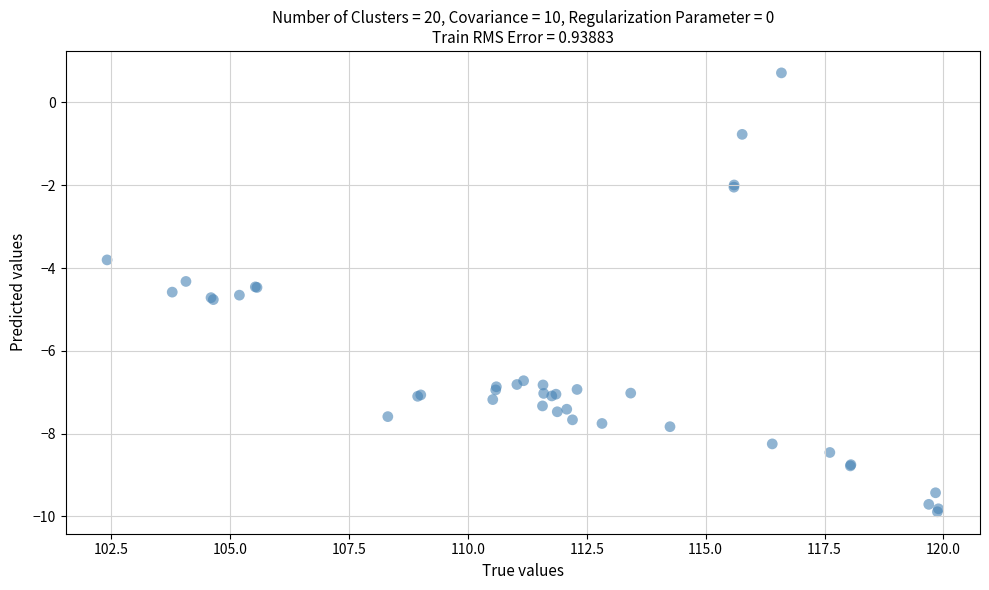

What Y value in the scatter plot is closest to -4?

-3.8